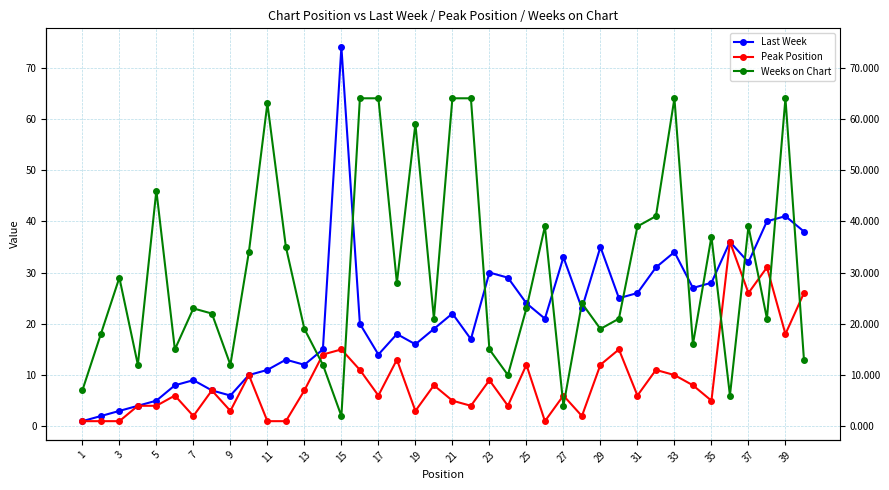

What is the maximum value for Peak Position?

36